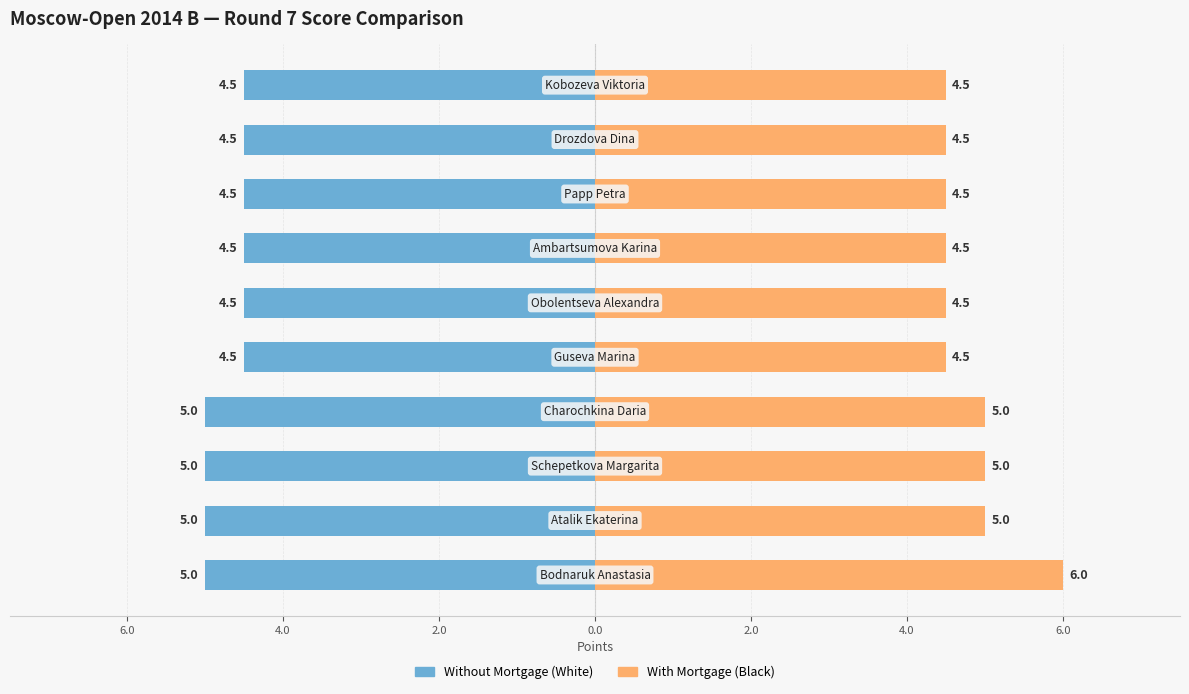

Rank the series at 2.0 from highest to lowest value.

Without Mortgage, With Mortgage